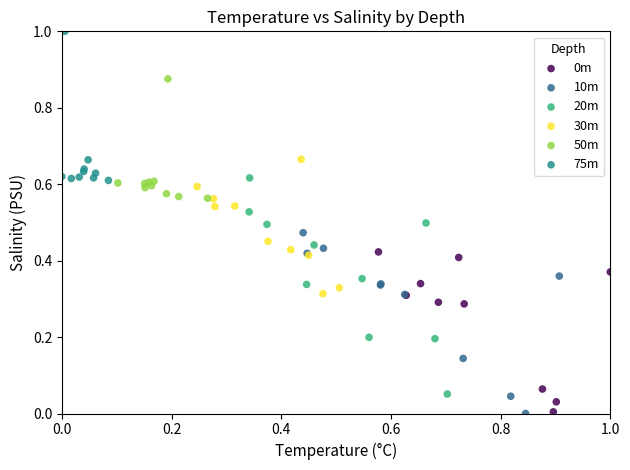

Which series has the largest Y range (max minus min)?

20m